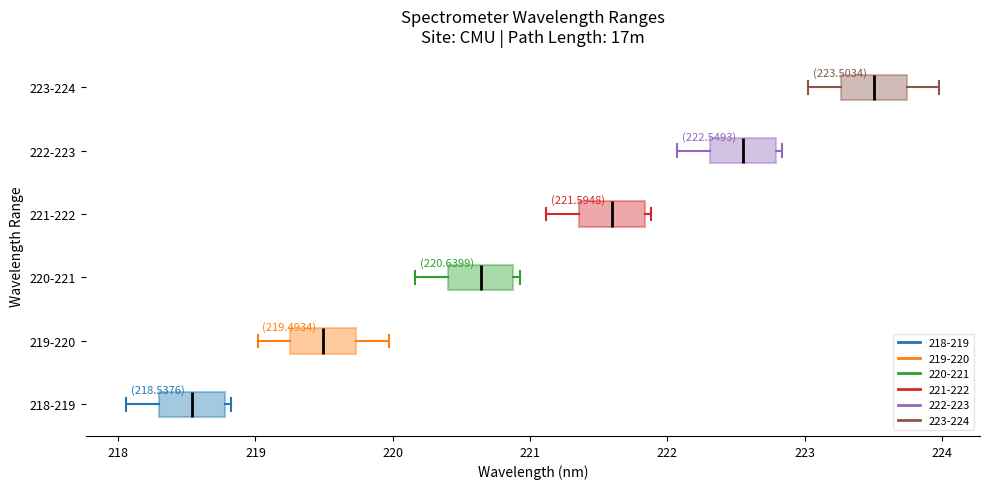

Which box's median line is the furthest to the left?

218-219